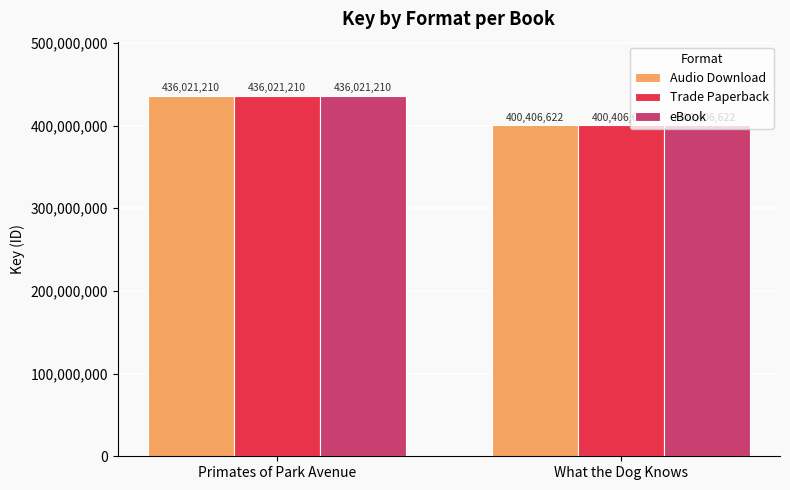

Count the number of data series in this chart.

3